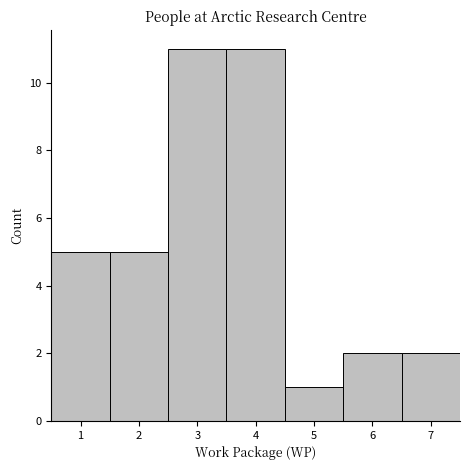

How tall is the bar that spans 1.5 to 2.5 on the x-axis? The values are not printed on the chart, so give them approximately, as read against the axis.

5